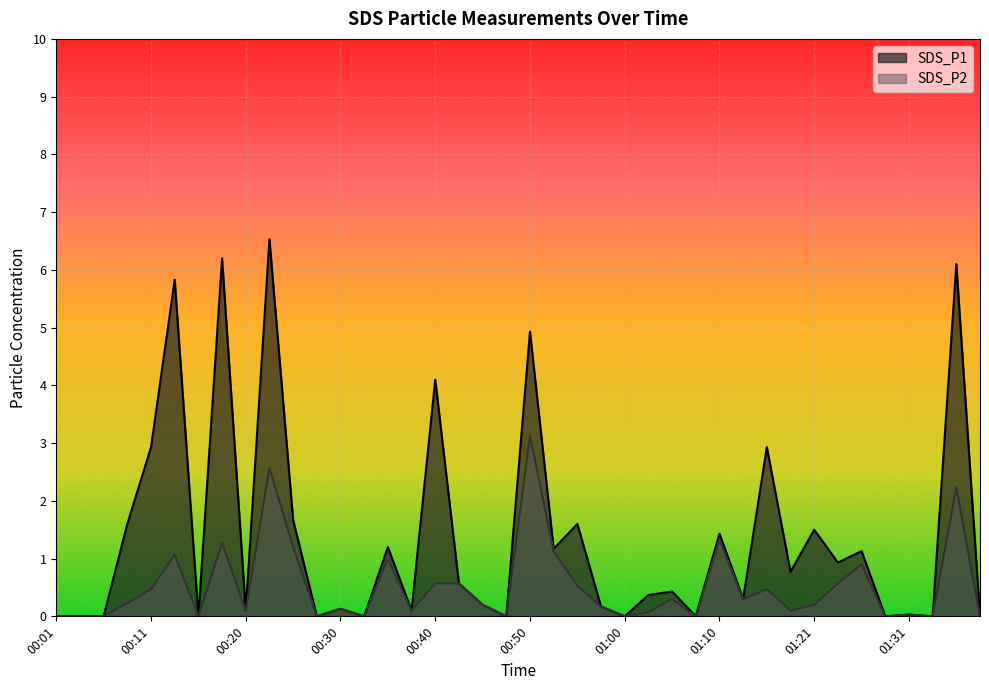

How many positive values does the SDS_P2 series have?

28